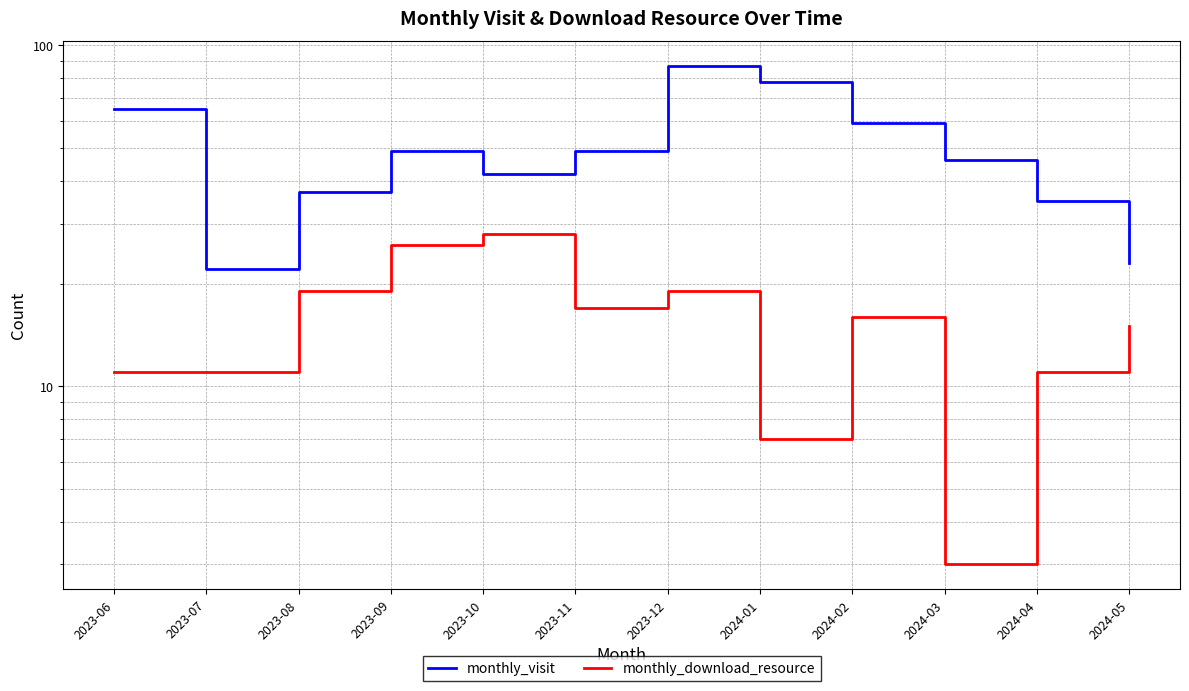

How many categories are shown in the chart?

12